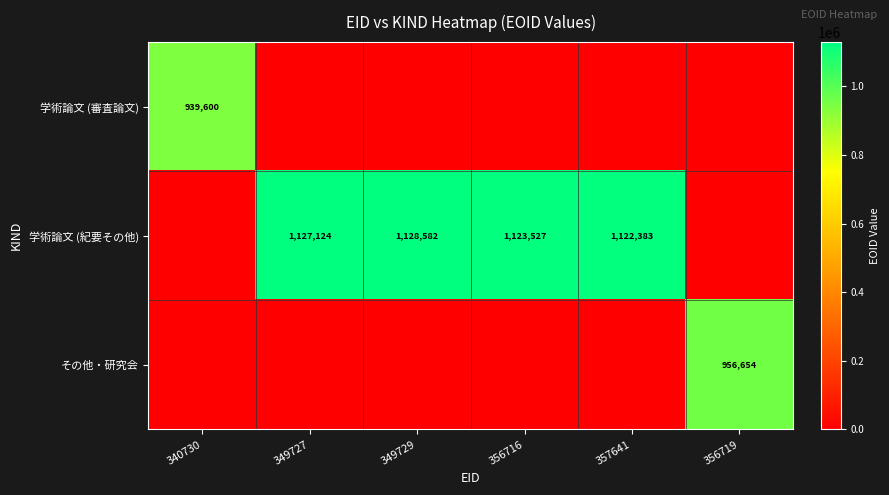

The 学術論文 (紀要その他) series shows 1128582 at 349729. True or false?

True